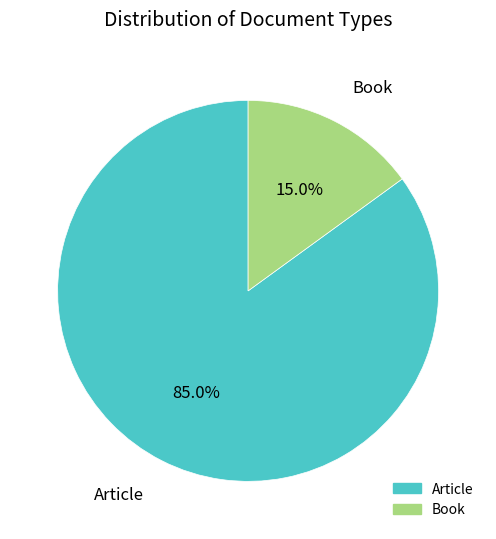

True or false: Article accounts for 85% of the total.

True